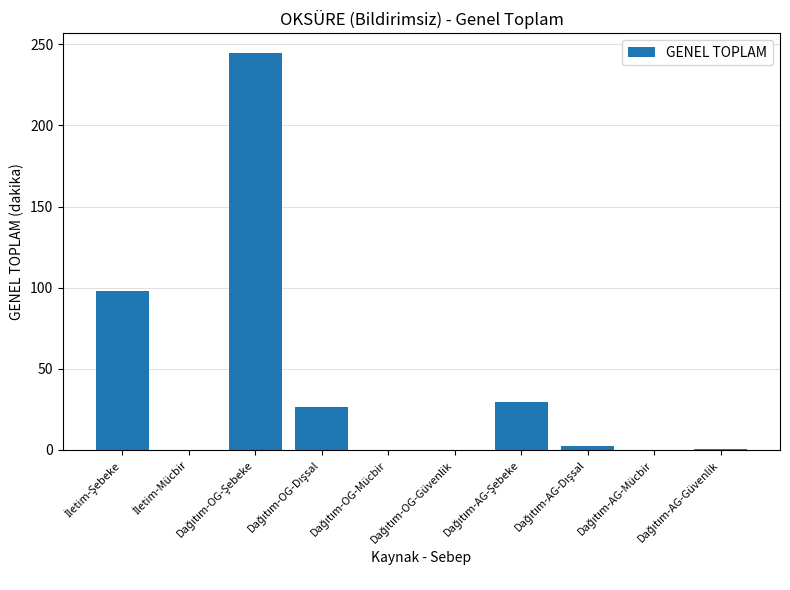

What is the sum of all values?

402.1